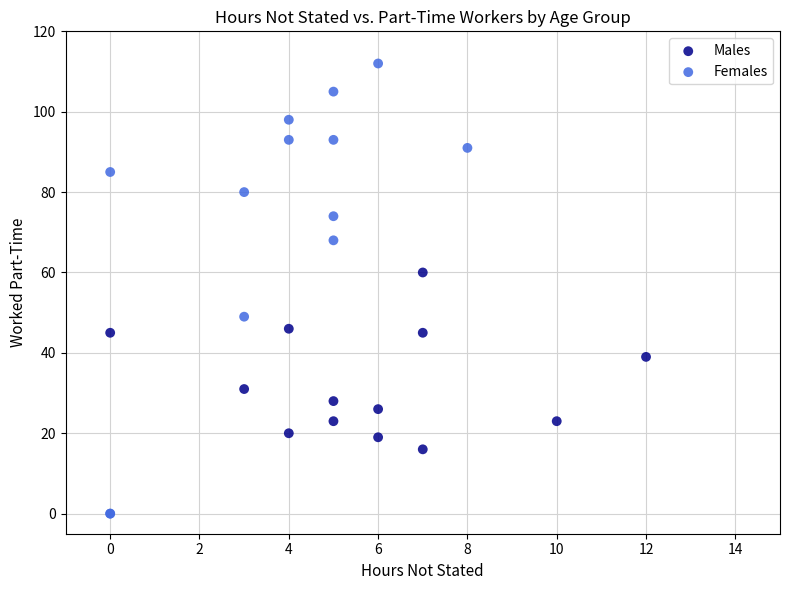

Which series contains the highest Y value?

Females